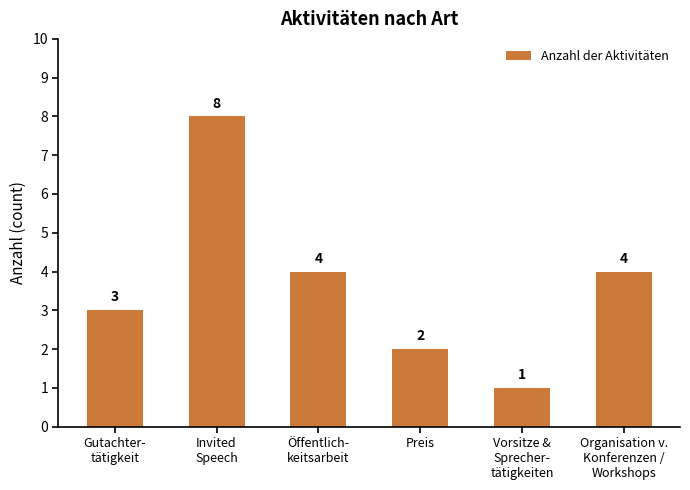

How many bars are there in total?

6